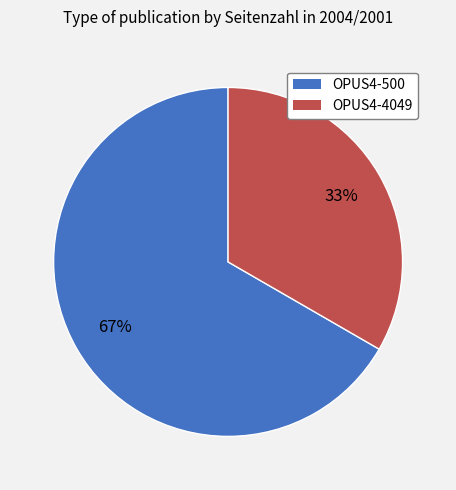

What is the smallest slice in the pie chart?

OPUS4-4049